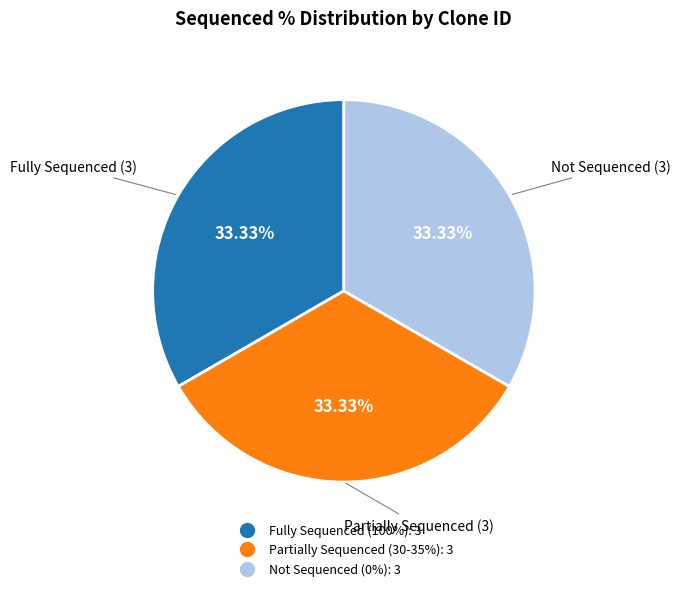

Is there a majority slice in this chart?

No